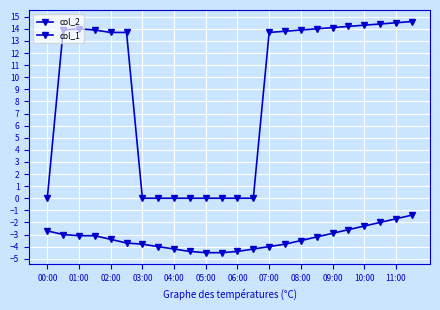

Reading left to right, what are all the values shown in this chart?

col_2: -2.7	-3.0	-3.1	-3.1	-3.4	-3.7	-3.8	-4.0	-4.2	-4.4	-4.5	-4.5	-4.4	-4.2	-4.0	-3.8	-3.5	-3.2	-2.9	-2.6	-2.3	-2.0	-1.7	-1.4
col_1: 0.0	13.9	14.0	13.9	13.7	13.7	0.0	0.0	0.0	0.0	0.0	0.0	0.0	0.0	13.7	13.8	13.9	14.0	14.1	14.2	14.3	14.4	14.5	14.6